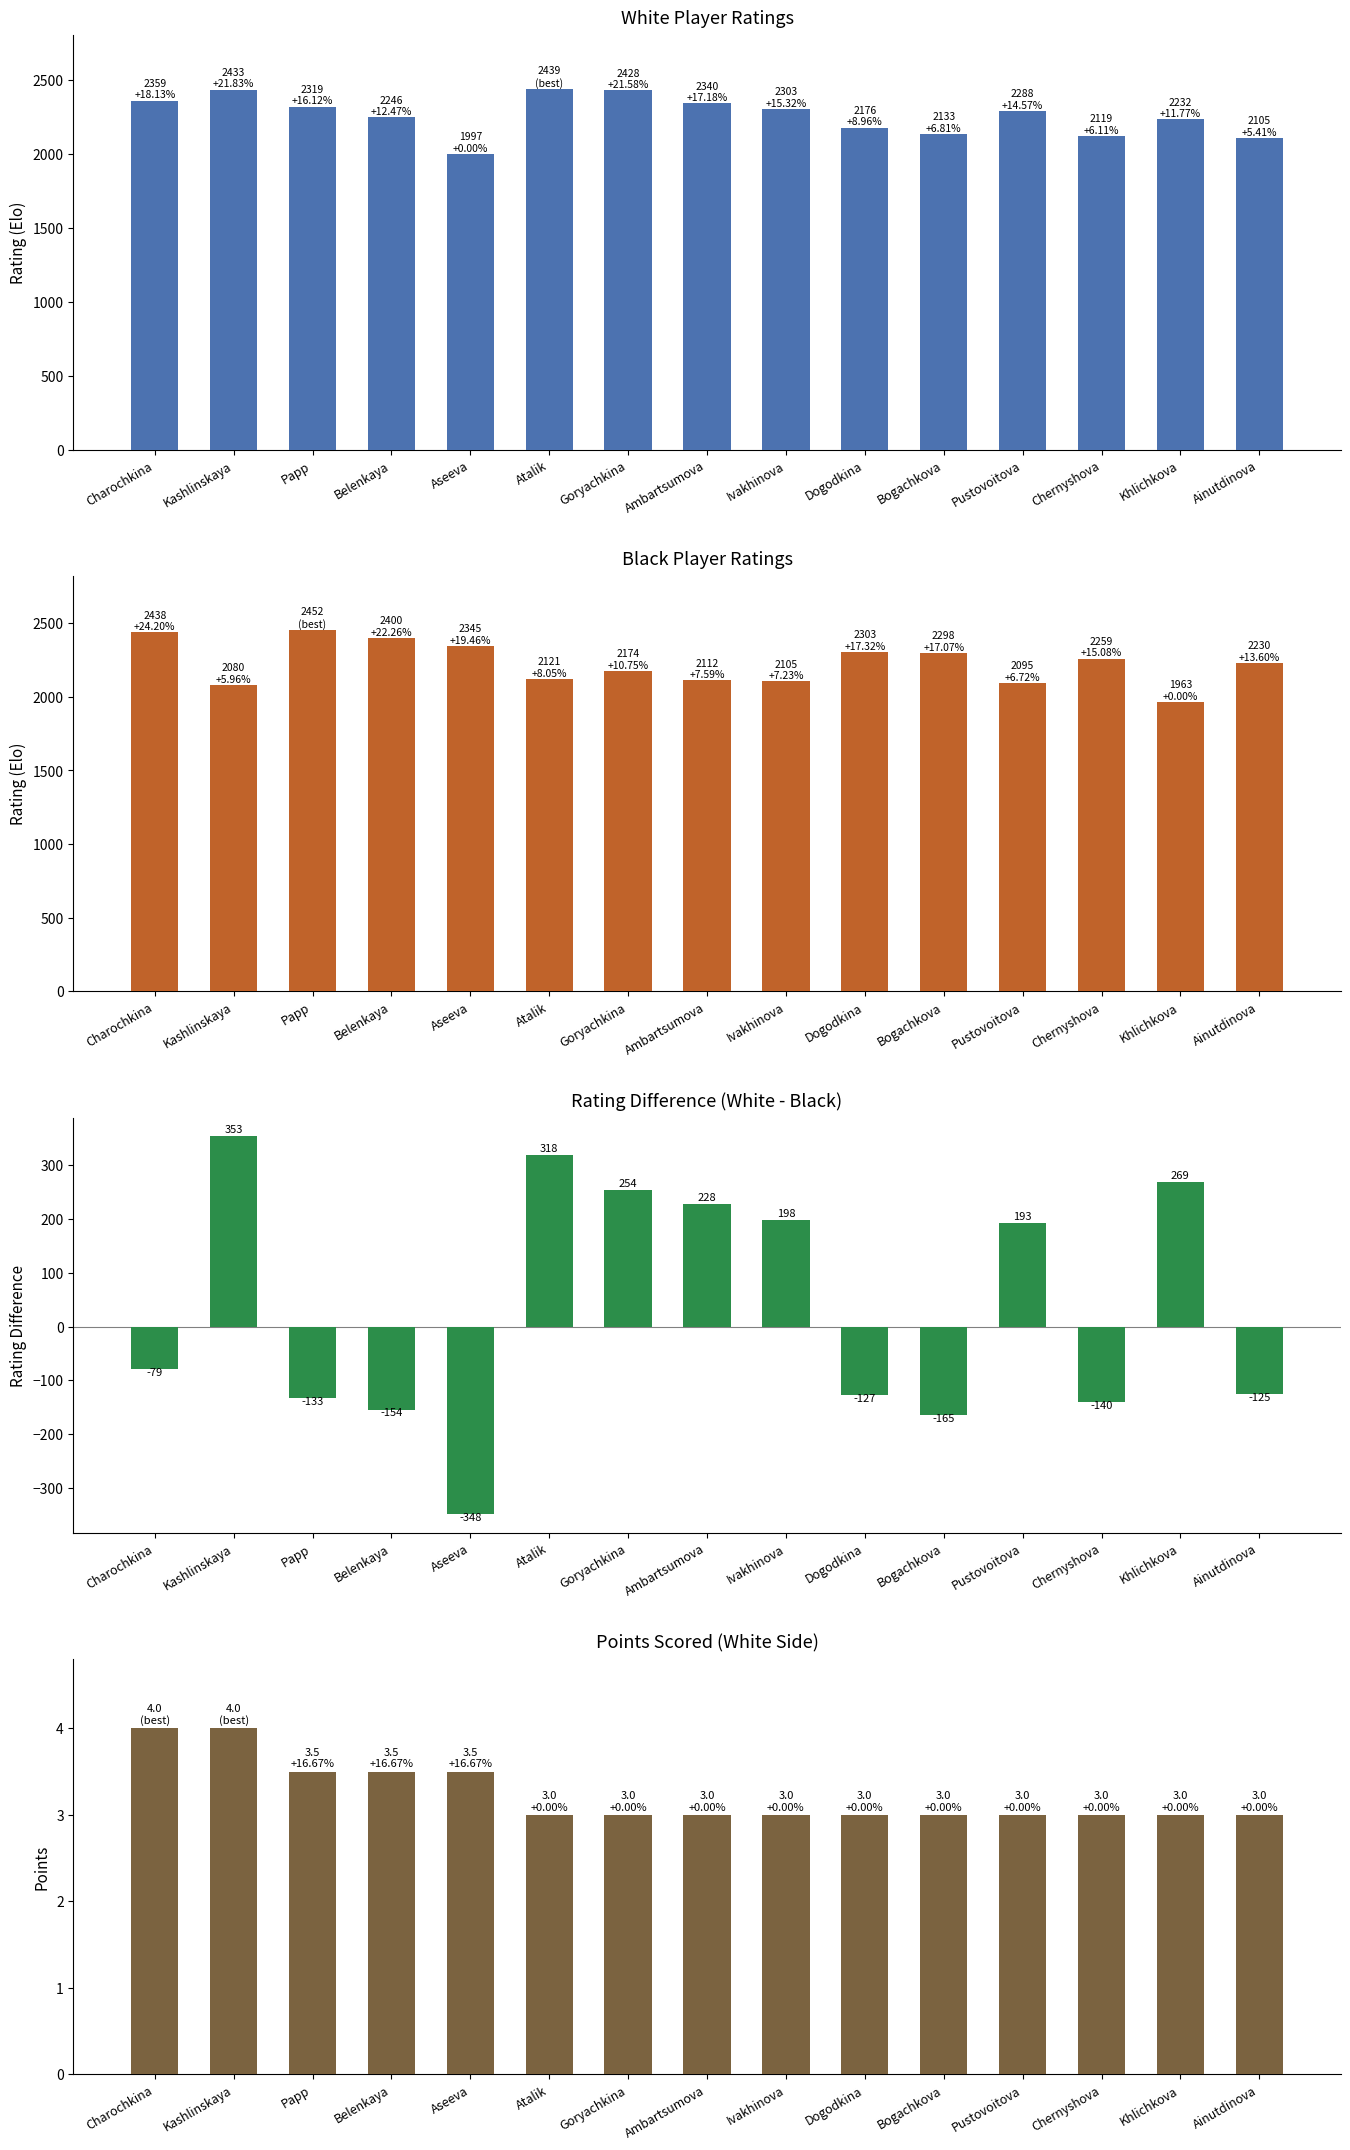

How many positive values does the Rating Difference (White - Black) series have?

7